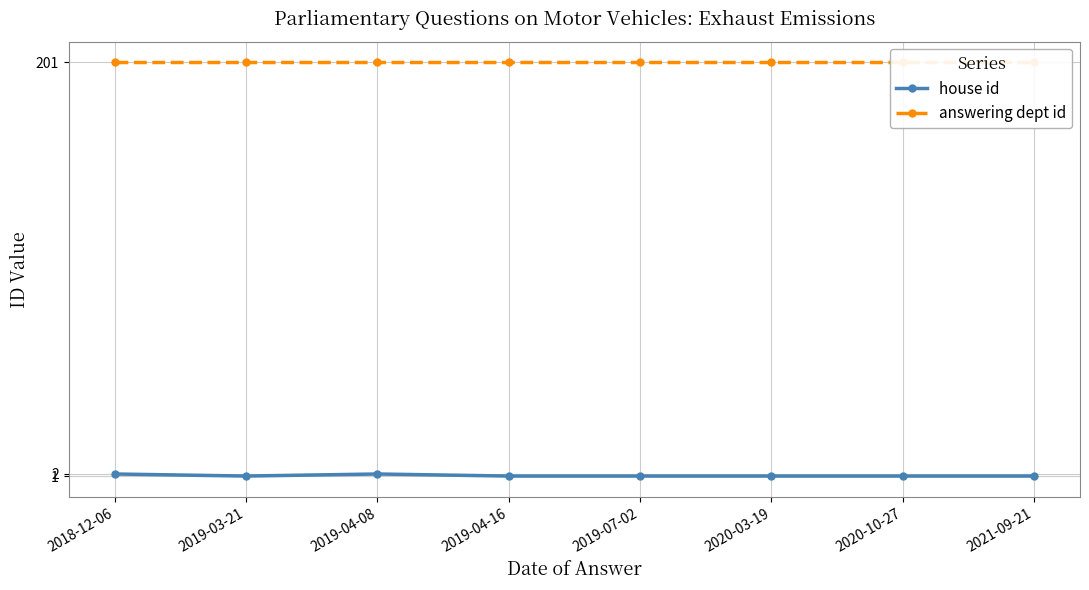

At 2020-03-19, list the series in order from largest to smallest.

answering dept id, house id